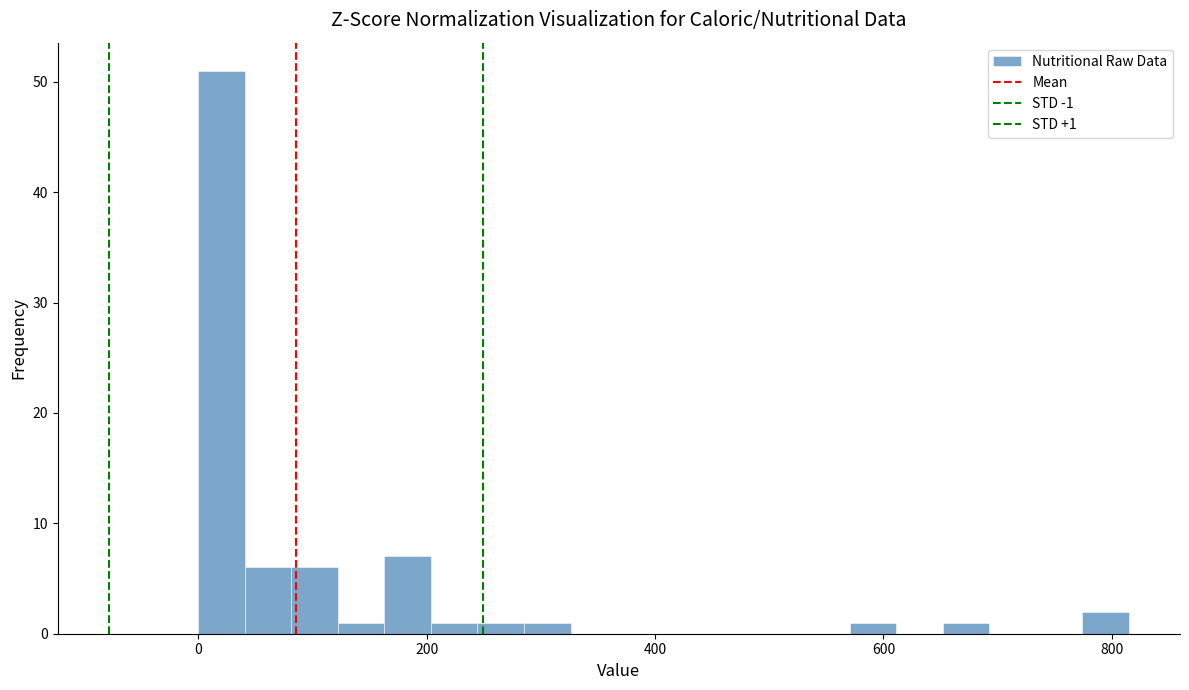

Read against the x-axis, roughly where is the centre of the tallest bar?

20